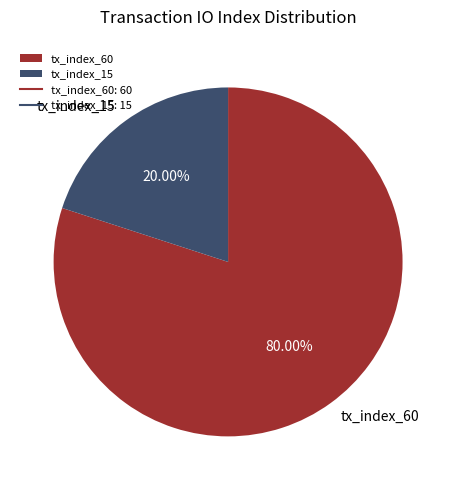

What is the largest slice in the pie chart?

tx_index_60